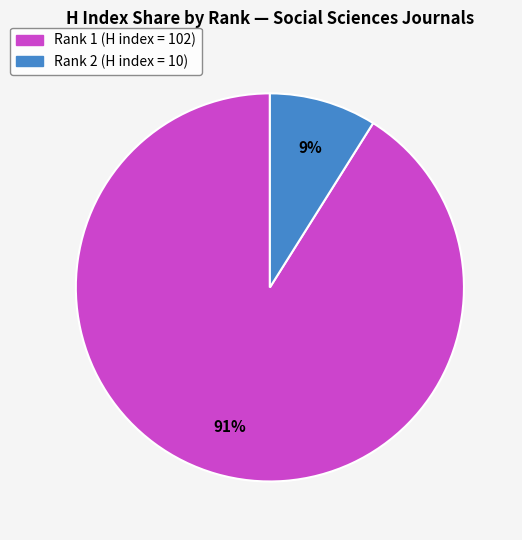

To the nearest percent, what is the difference between the largest and smallest slice percentages?

82%